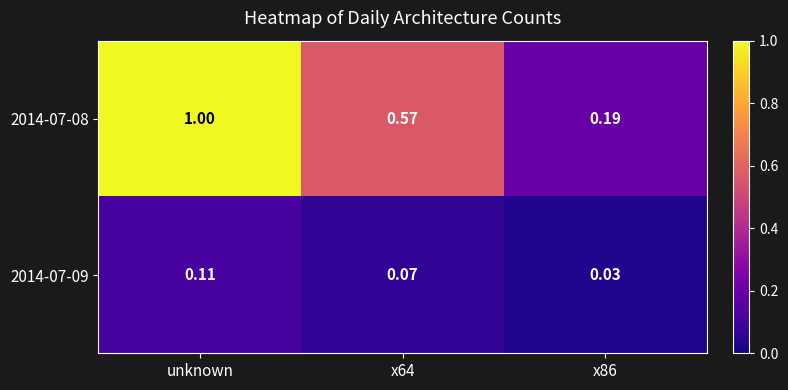

At which category is the sum across all series the highest?

unknown